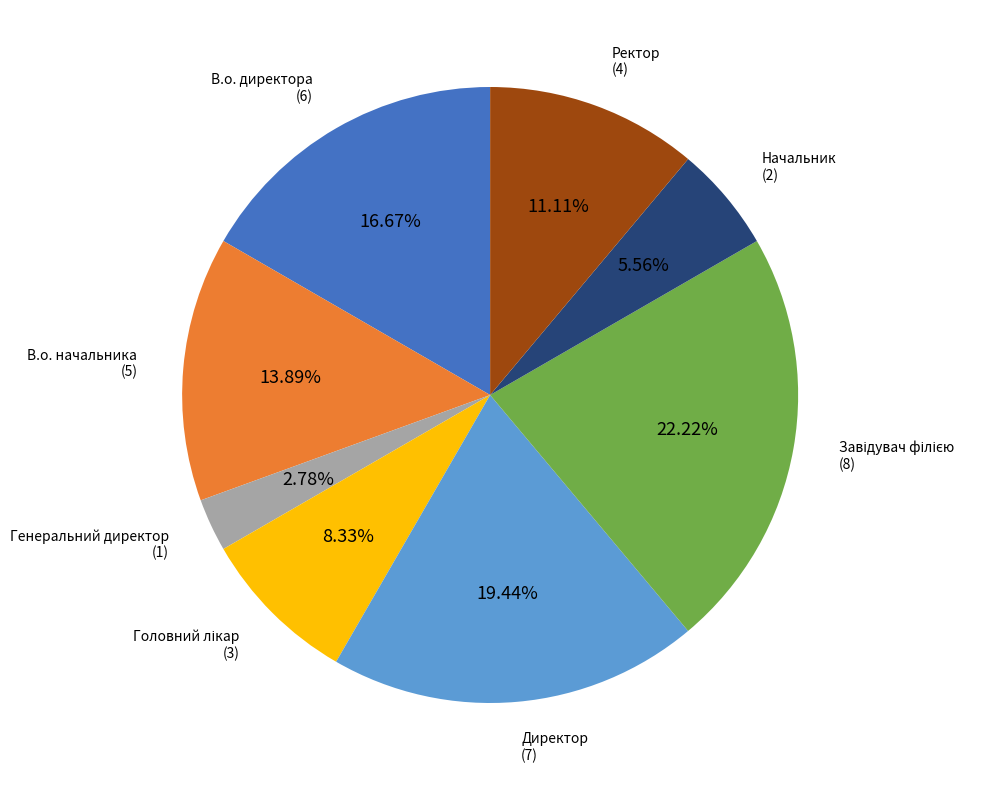

What percentage is the Директор slice, to the nearest percent?

19%